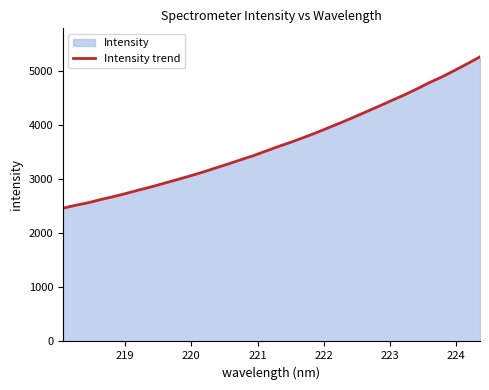

What is the difference between the maximum and minimum values?

2802.8